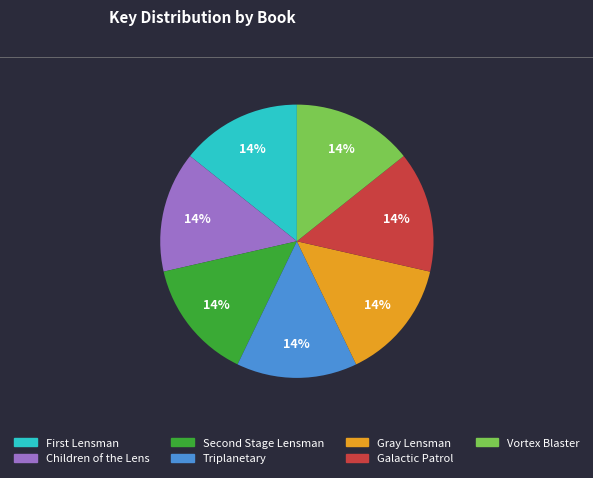

To the nearest percent, what is the combined percentage of Children of the Lens and Galactic Patrol?

29%